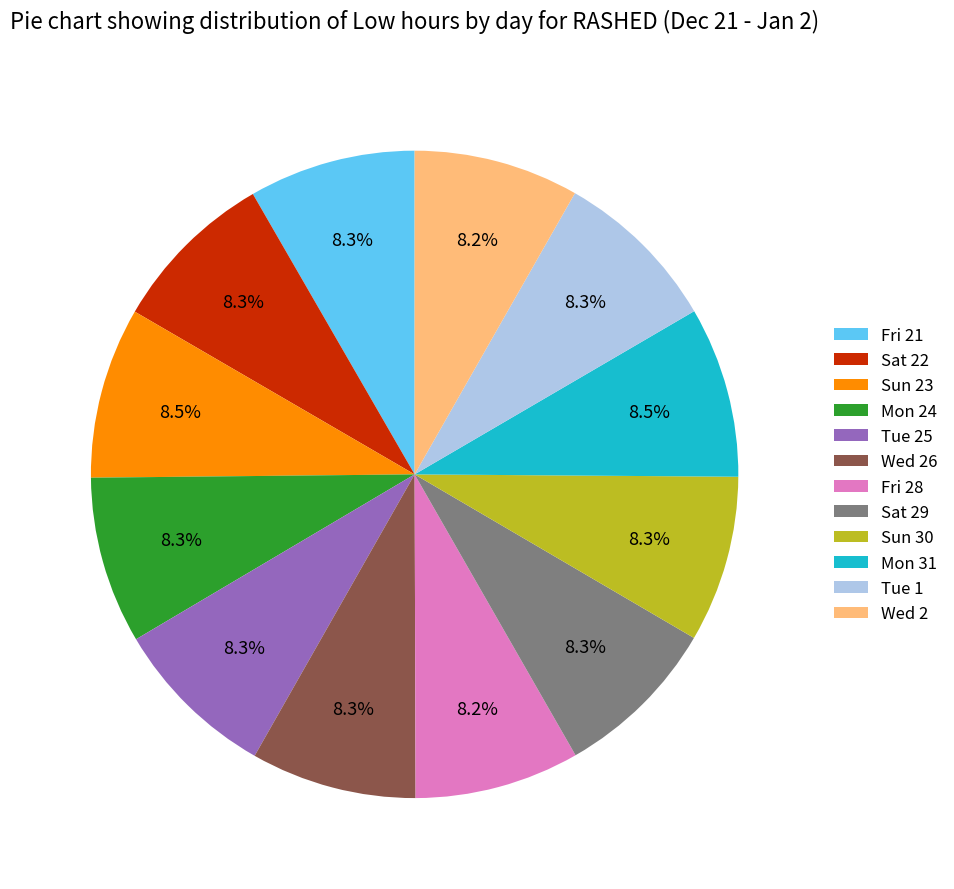

What portion of the pie excludes Fri 28?

91.8%